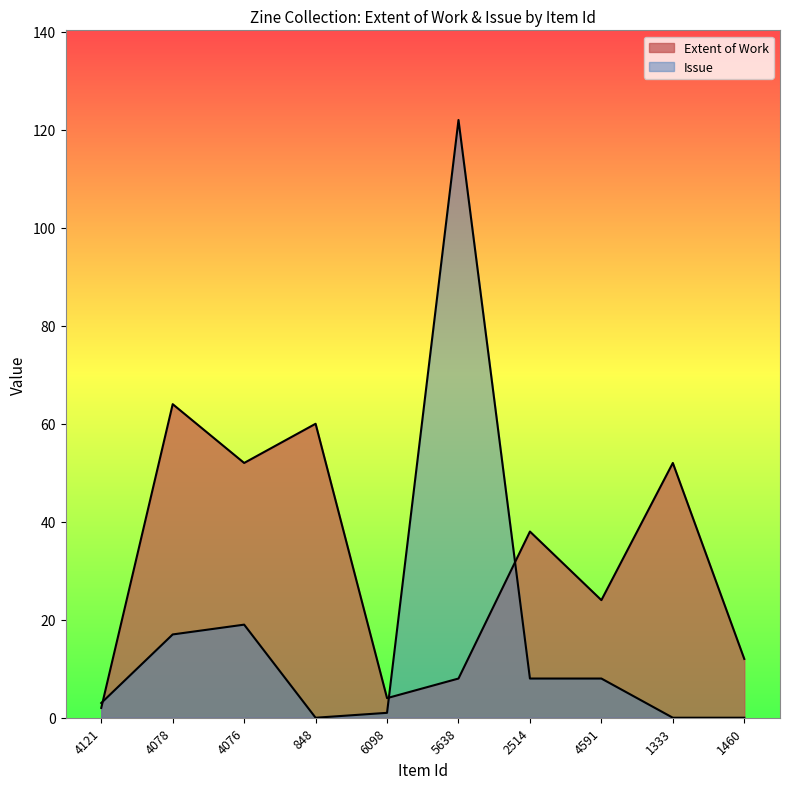

List the labels in order of Extent of Work value, smallest first.

4121, 6098, 5638, 1460, 4591, 2514, 4076, 1333, 848, 4078